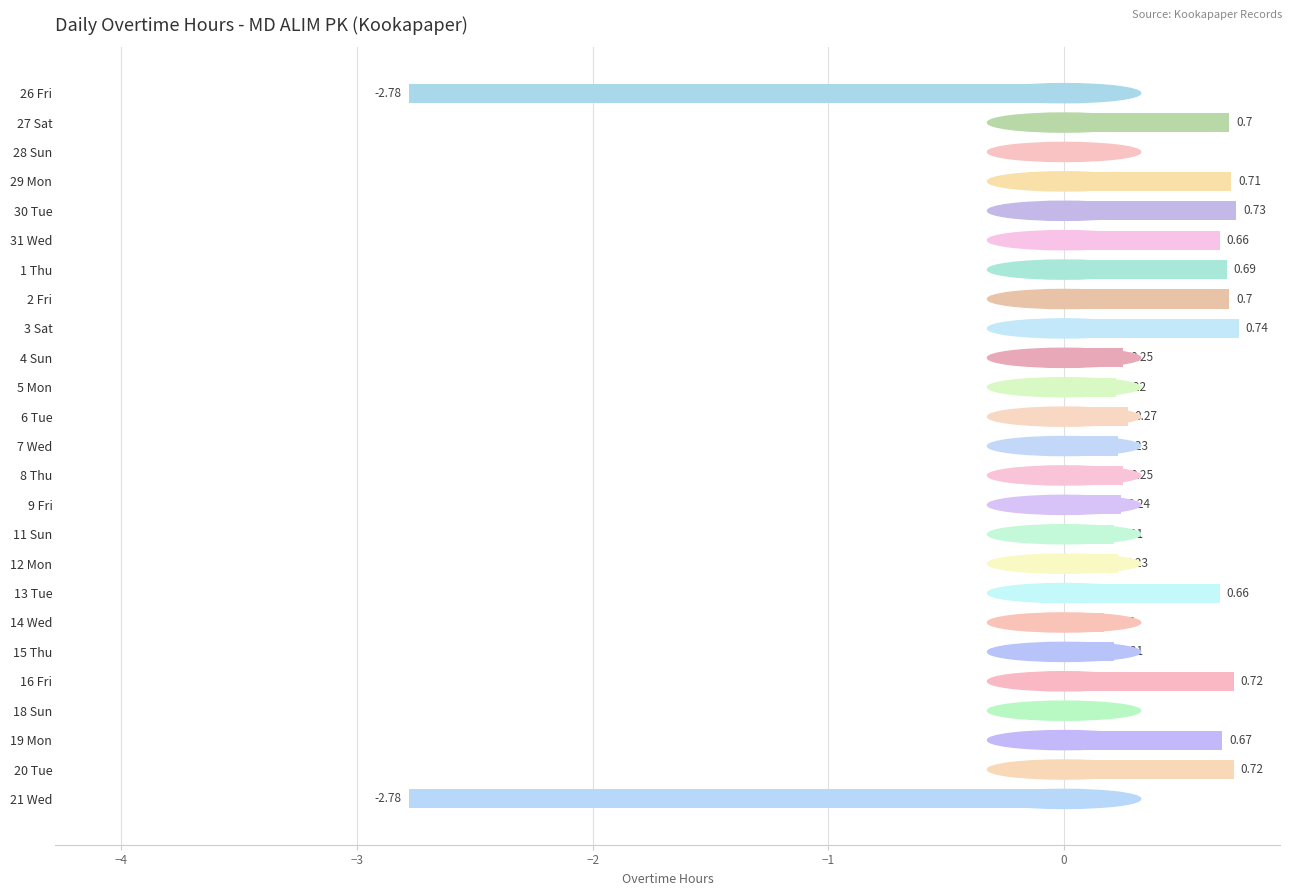

What is the sum of all values?

4.4